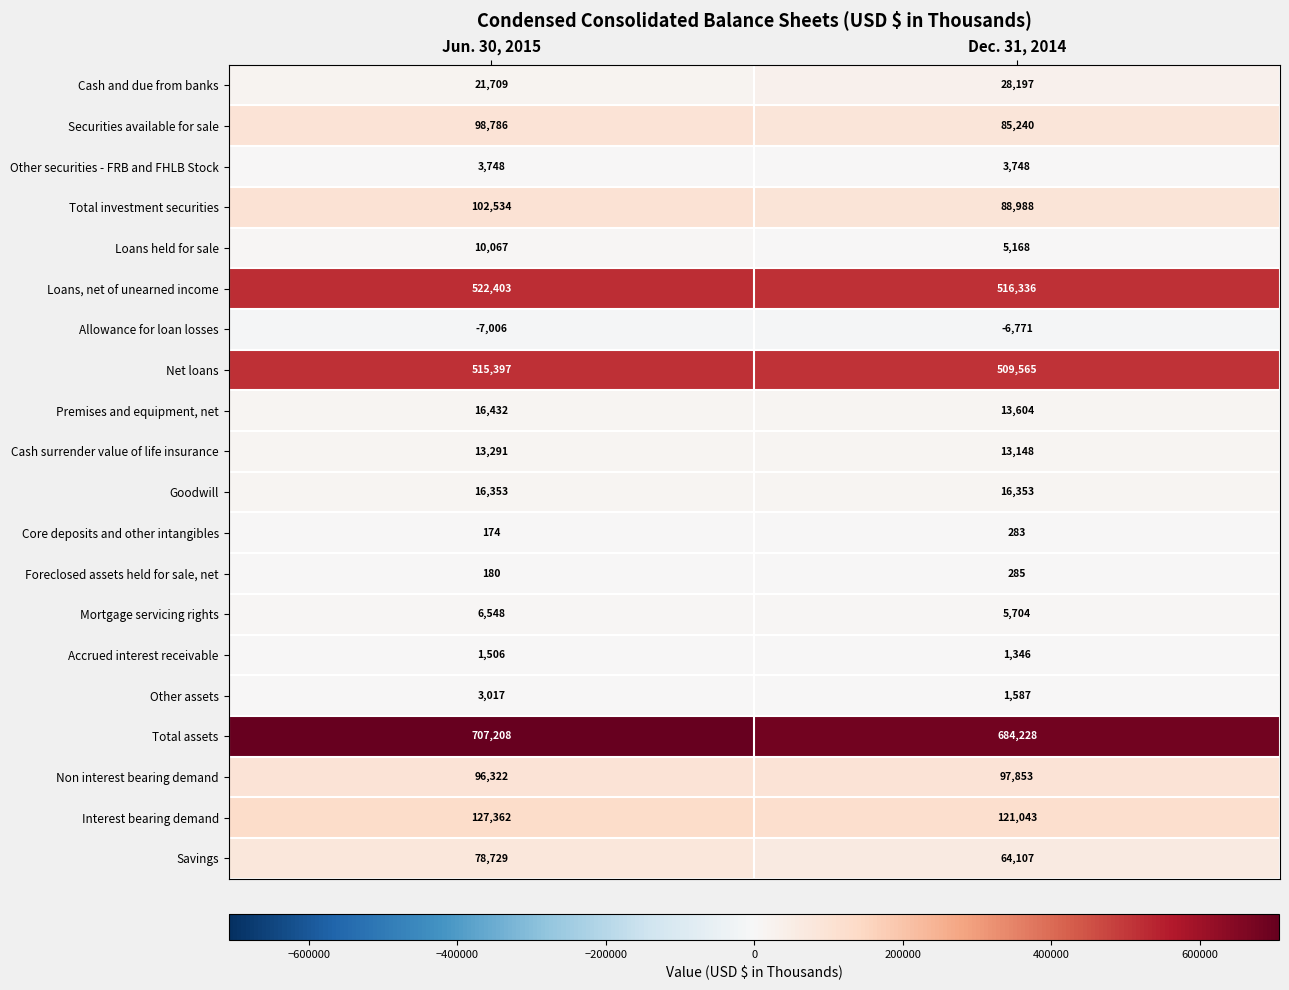

True or false: Total investment securities has a value of 45498 at Jun. 30, 2015.

False